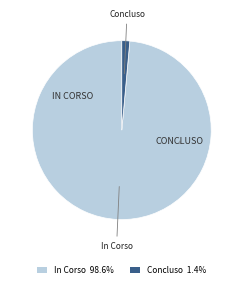

Does Concluso account for over 50% of the chart?

No